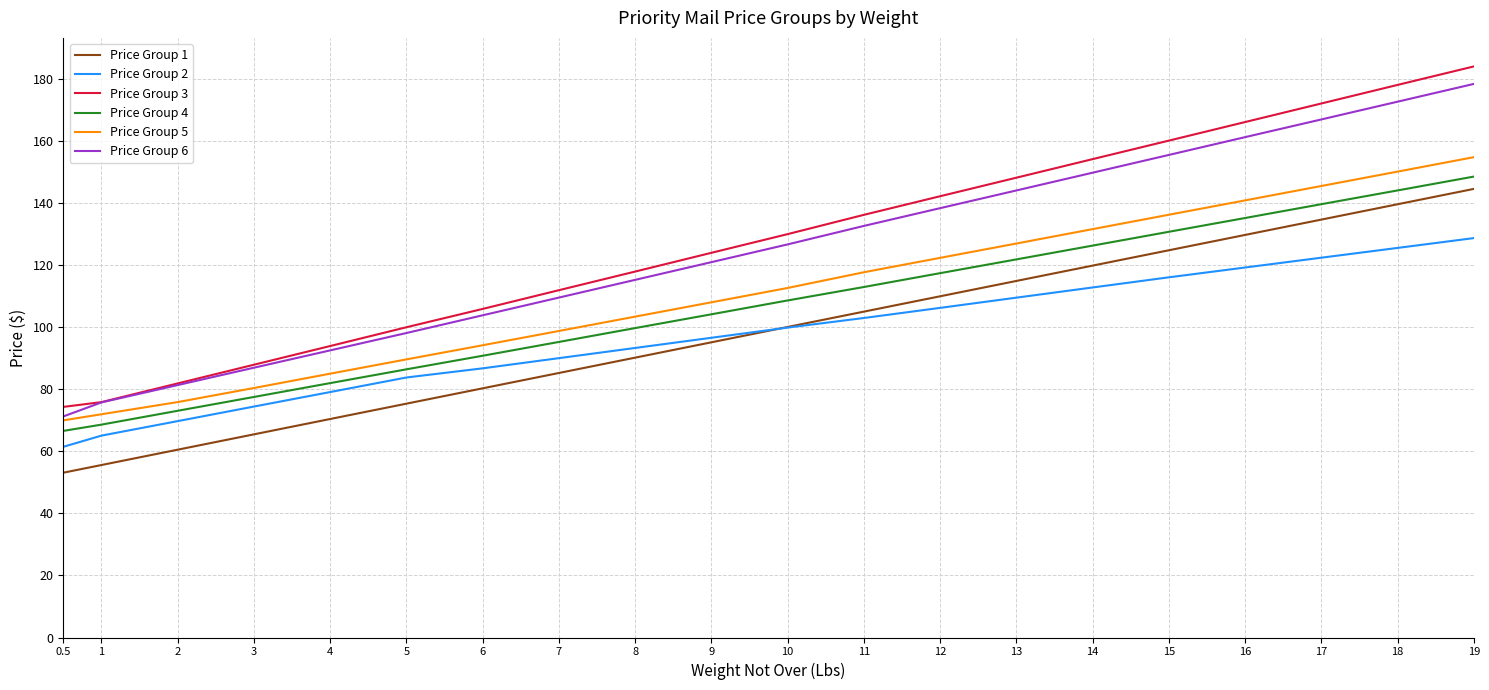

The Price Group 3 series shows 99.9 at 5. True or false?

True